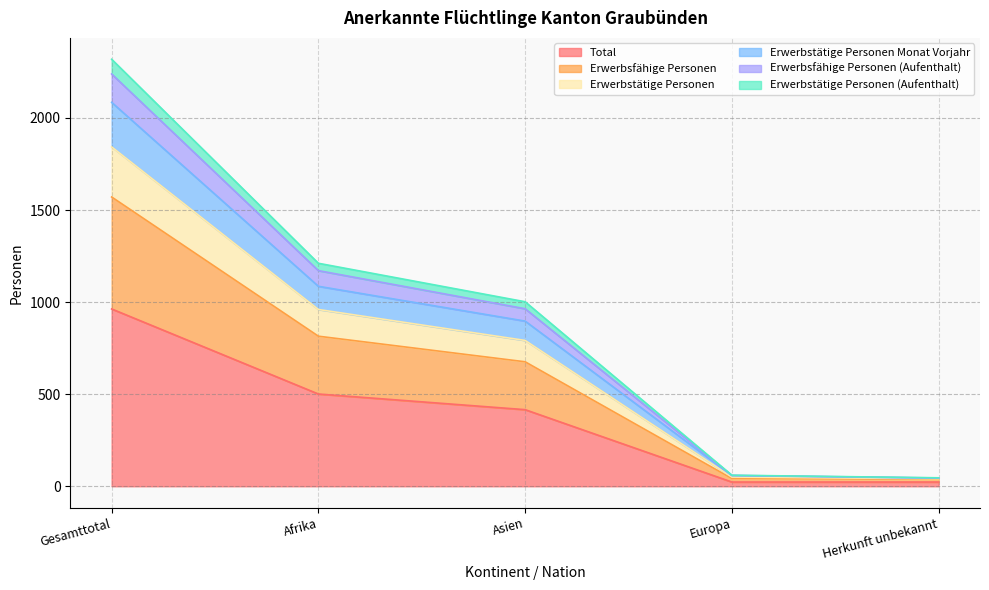

The Total series shows 963 at Gesamttotal. True or false?

True